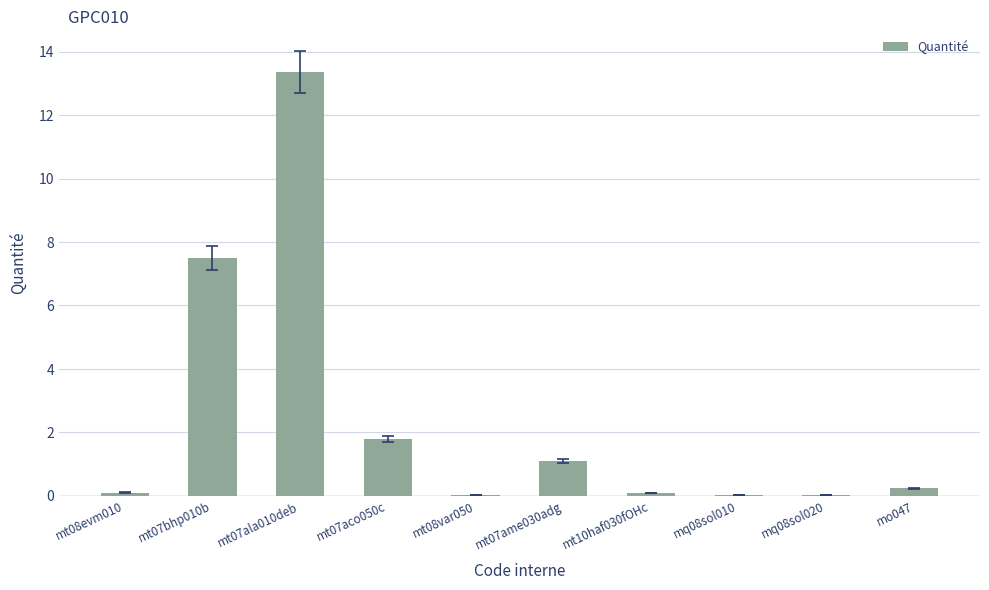

The chart shows a value of 21.9 at mt07ala010deb. True or false?

False